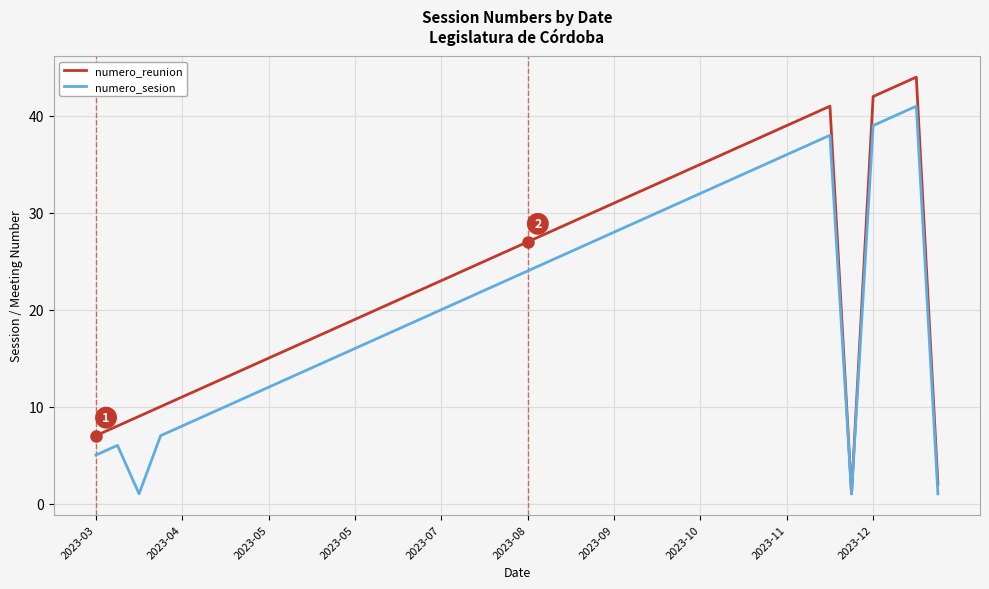

In numero_reunion, how many points are lower than both neighbors (excluding endpoints)?

1